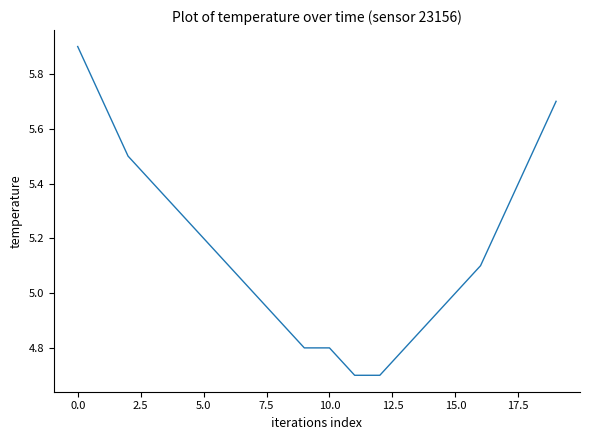

What is the difference between the maximum and minimum values?

1.2